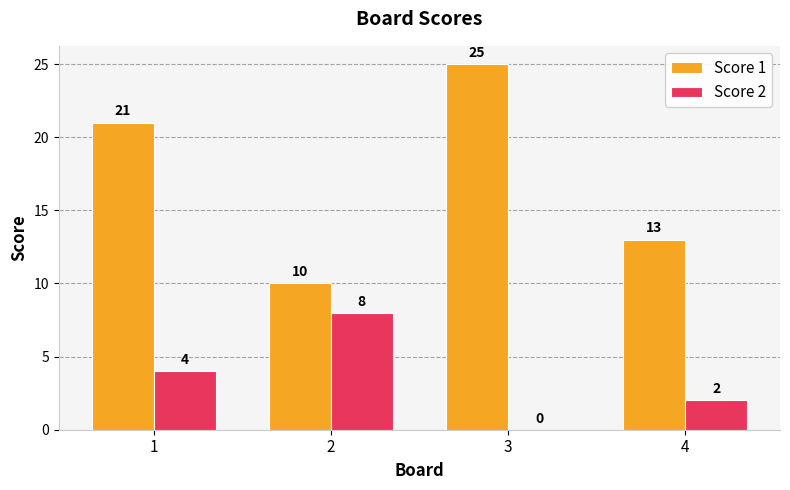

At which category does the chart reach its peak across all series?

3